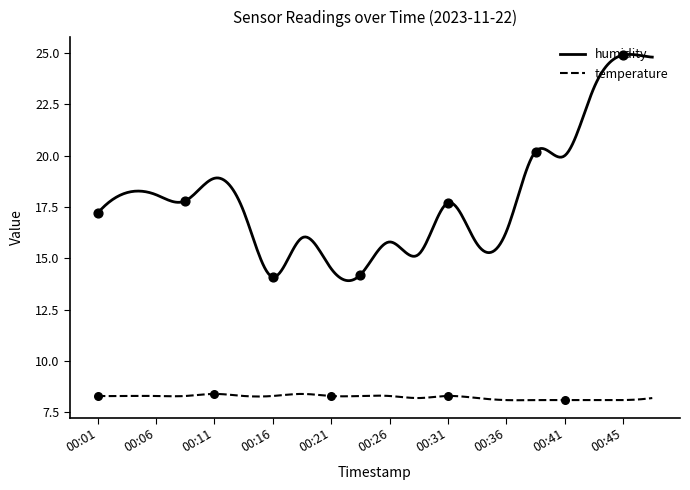

At how many categories does at least one series exceed 23?

3